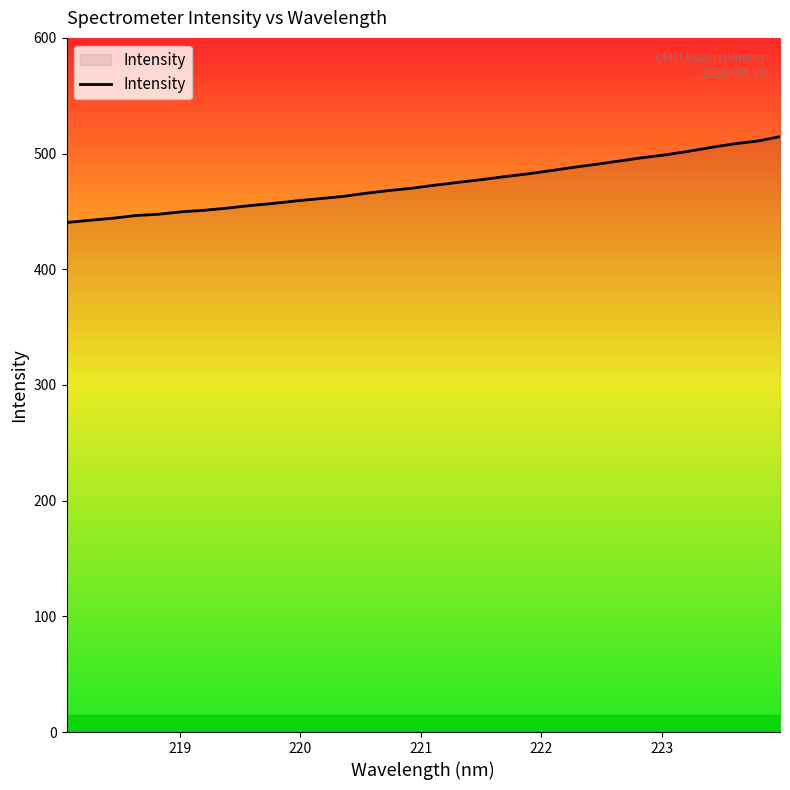

What is the difference between the maximum and minimum values?

74.3